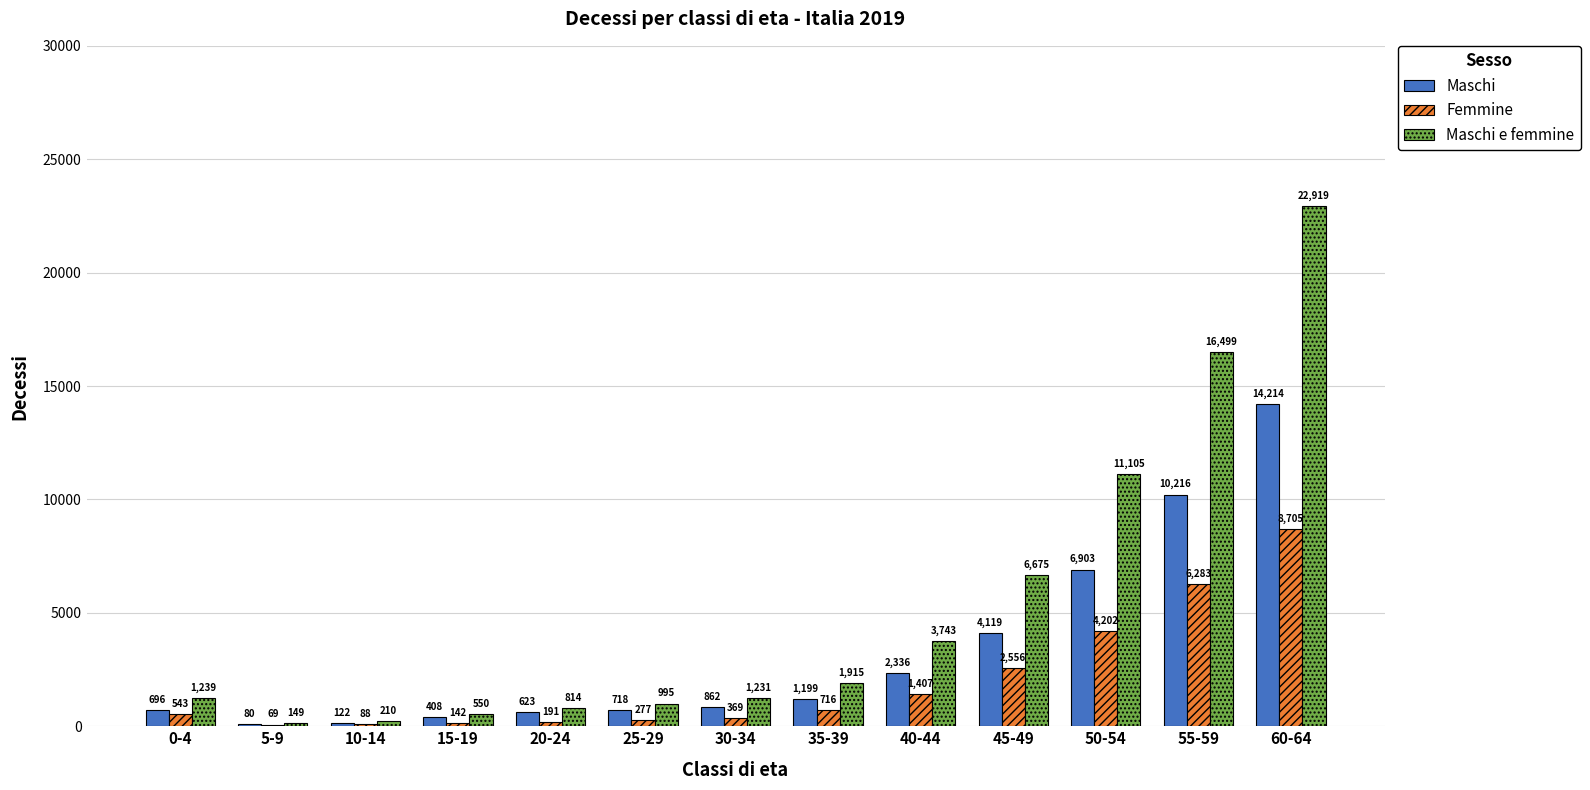

What is the sum of all Maschi values?

42496